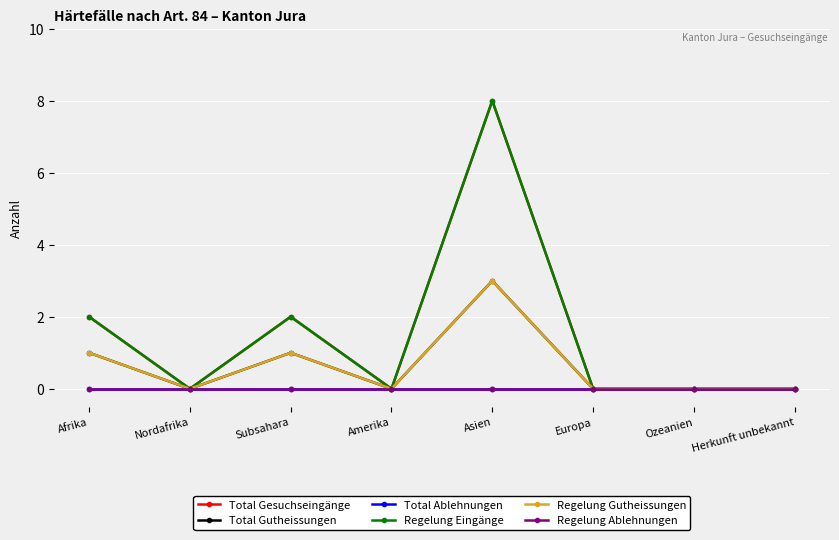

True or false: Regelung Gutheissungen has more than 2 points higher than both neighbors.

False